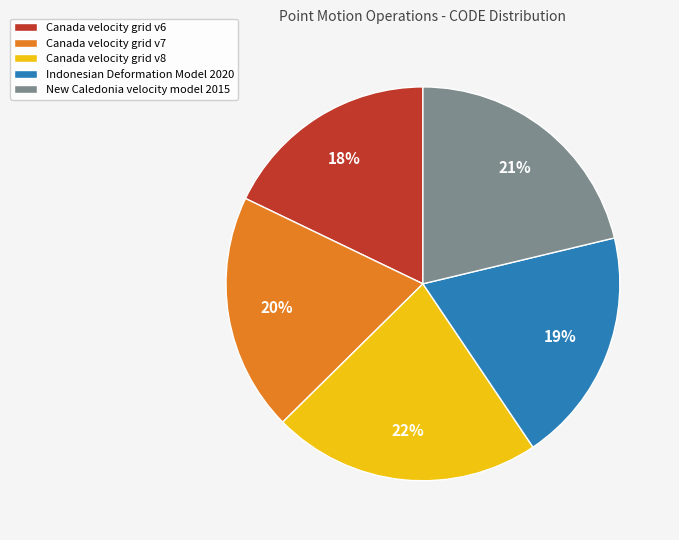

Is Canada velocity grid v8 the majority of the pie?

No